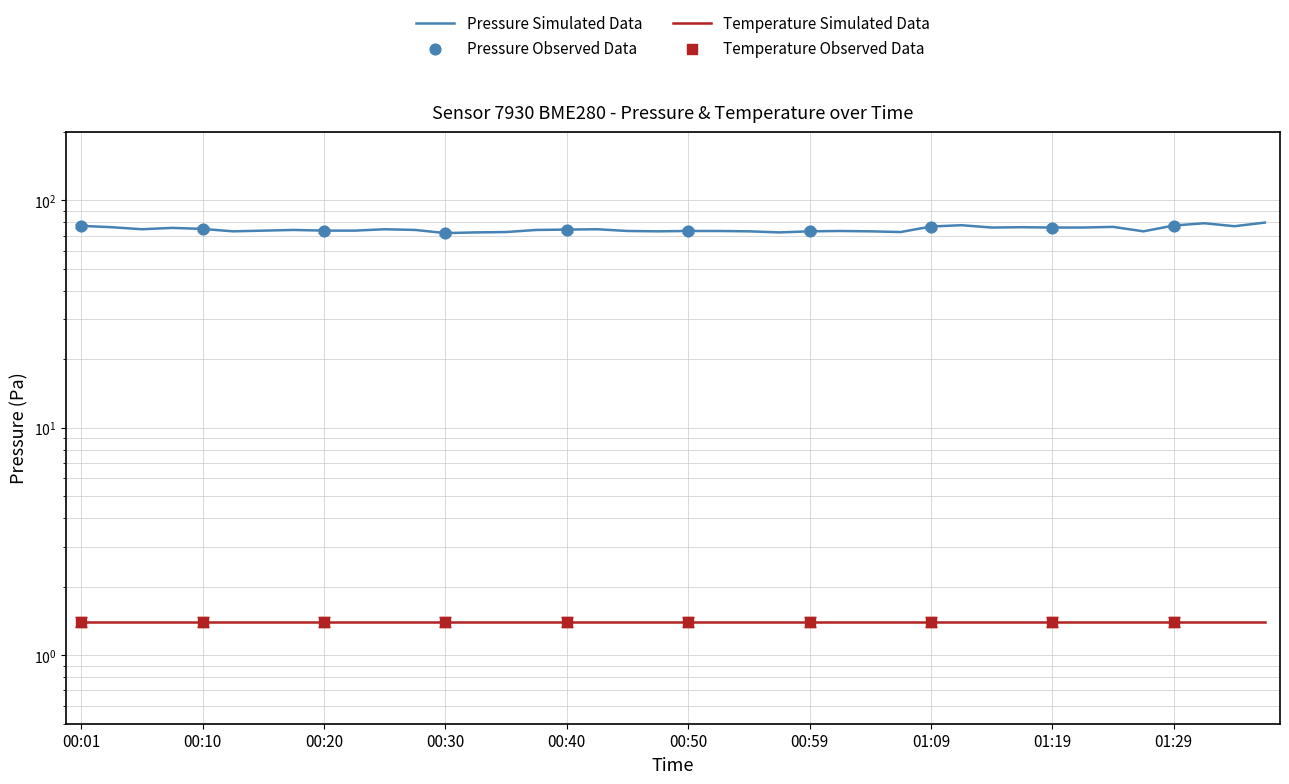

What is the ratio of the value at 00:35 to the value at 00:42?

1.0